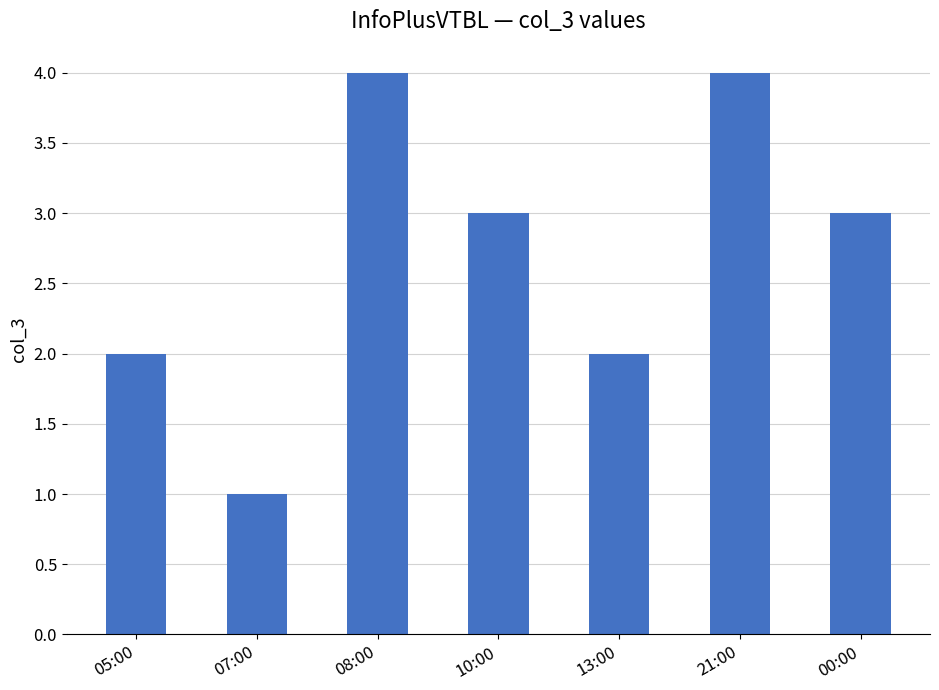

True or false: the data shows 6 at 21:00.

False